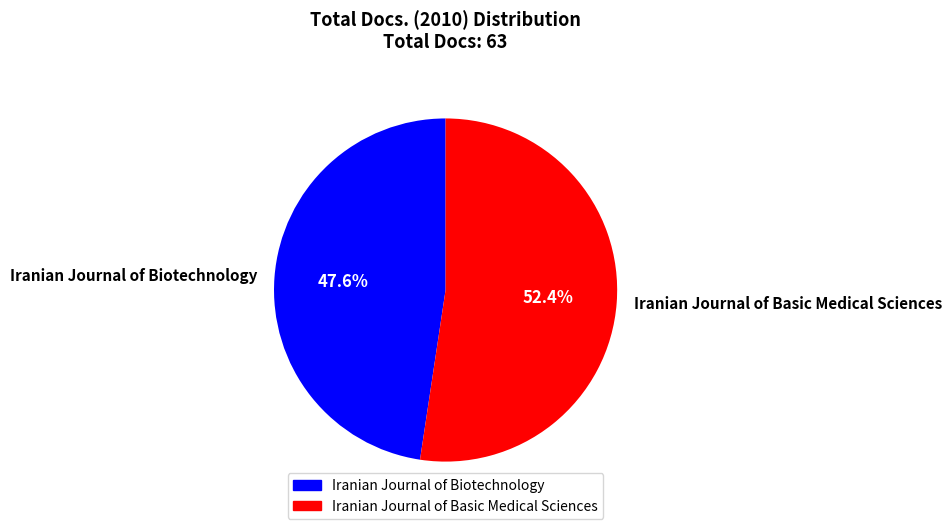

To the nearest percent, what portion does Iranian Journal of Basic Medical Sciences represent?

52%